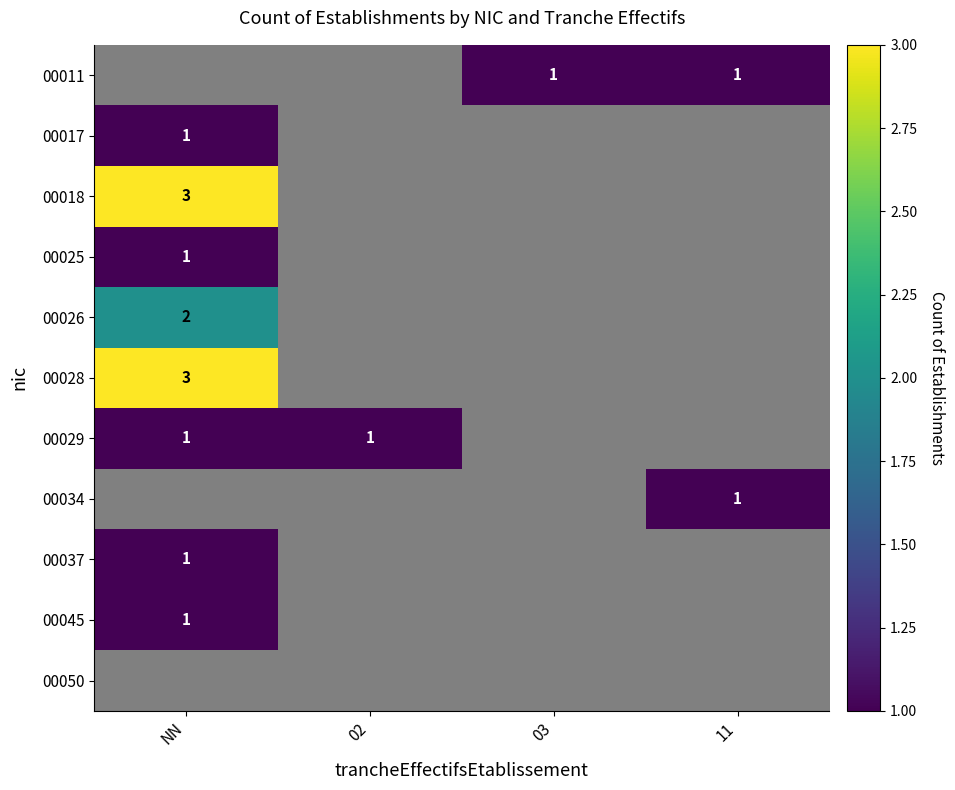

The value of 00037 at NN is 1. True or false?

True